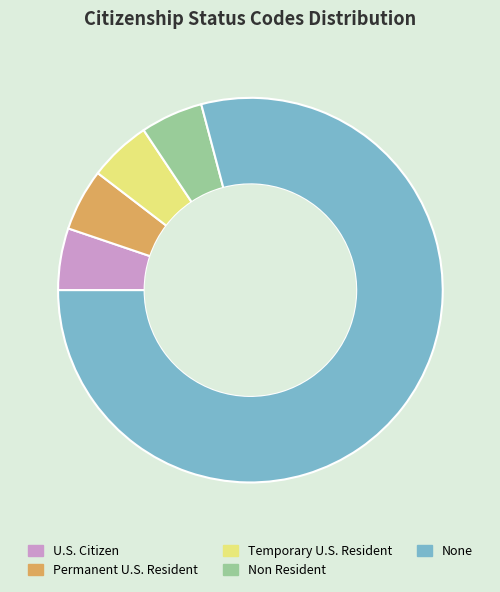

Do U.S. Citizen and Temporary U.S. Resident together represent more than half of the pie?

No